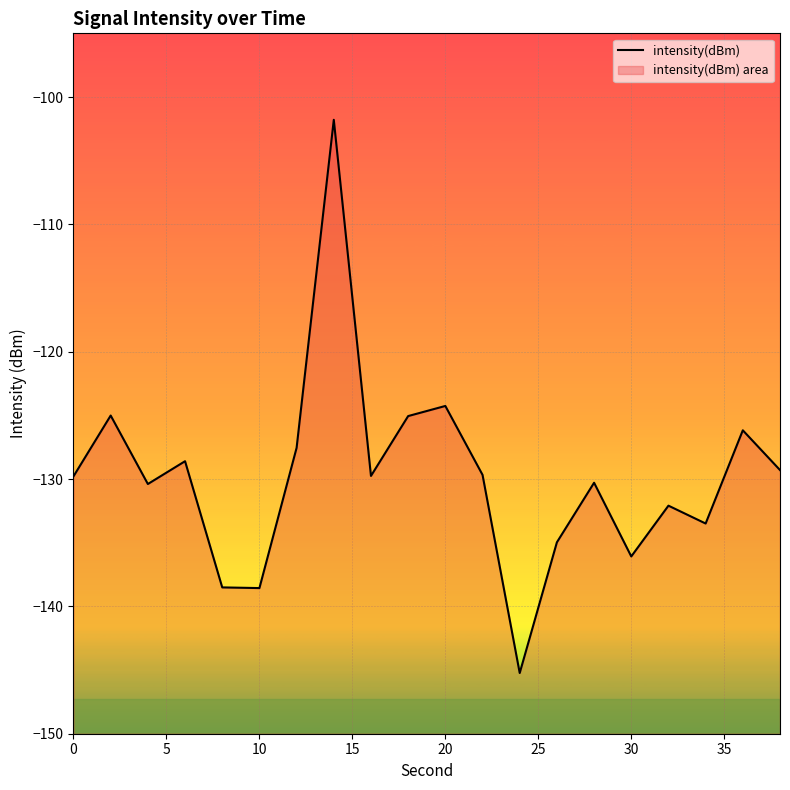

Is it true that the value at 0 is -129.8?

True